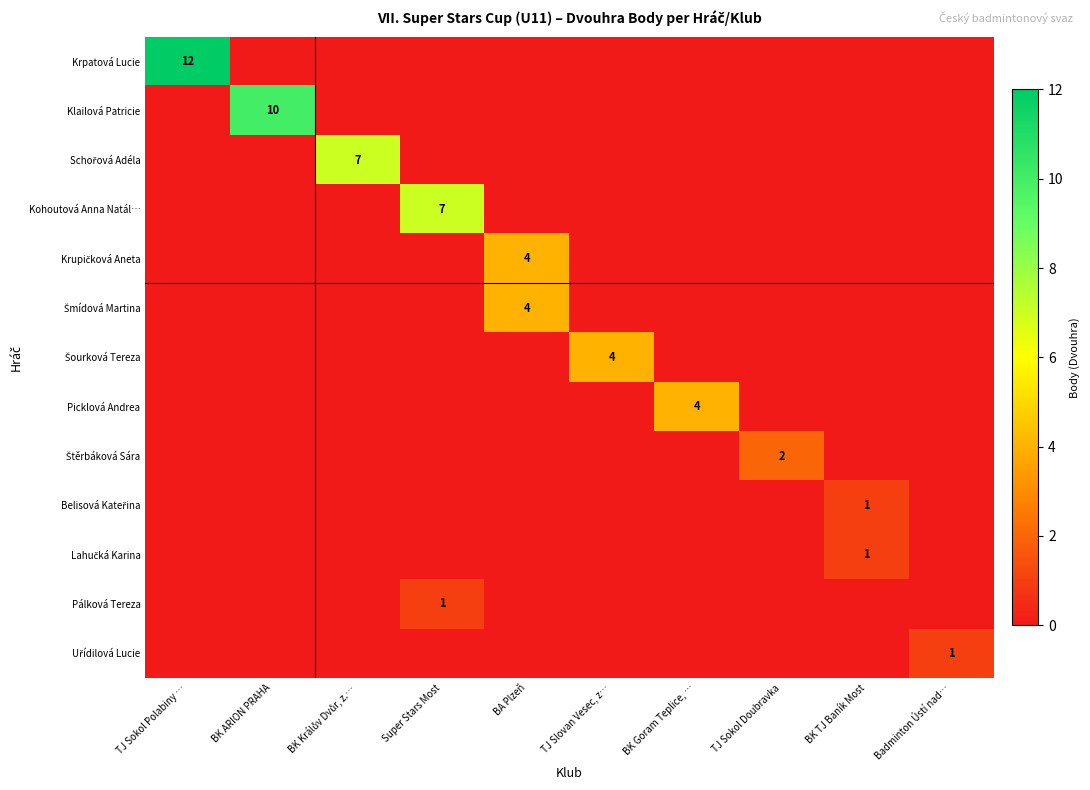

True or false: Kohoutová Anna Natál… has a value of 5 at Super Stars Most.

False